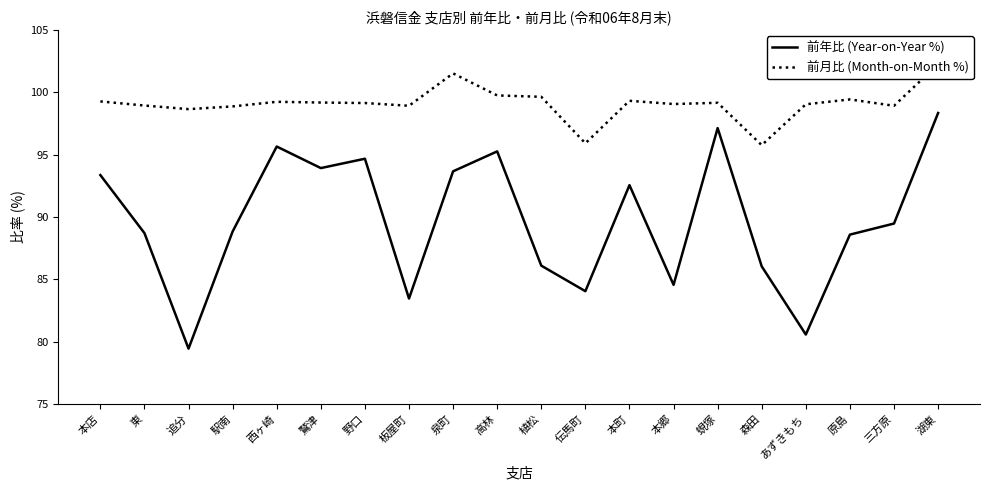

Which series changed the most between 泉町 and あずきもち?

前年比 (Year-on-Year %)